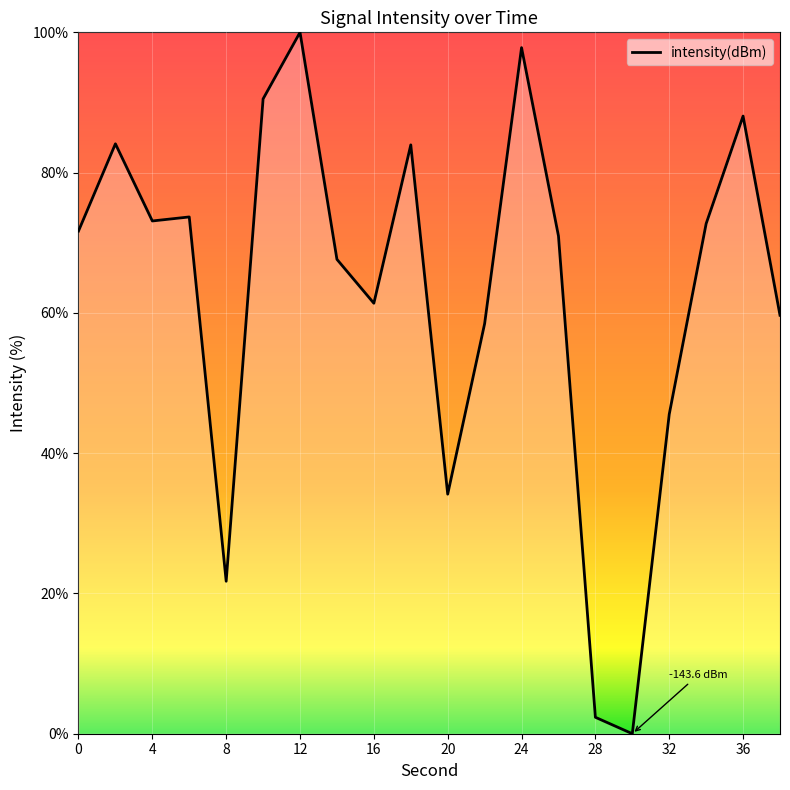

What is the difference between the maximum and minimum values?

100.0